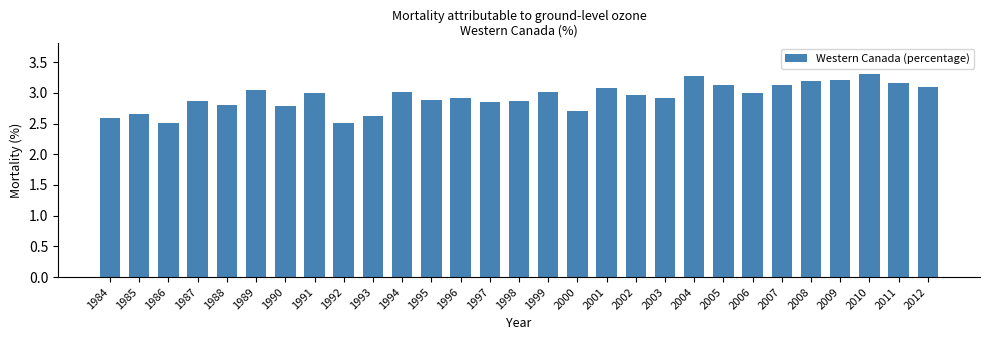

What is the maximum value shown in the chart?

3.3